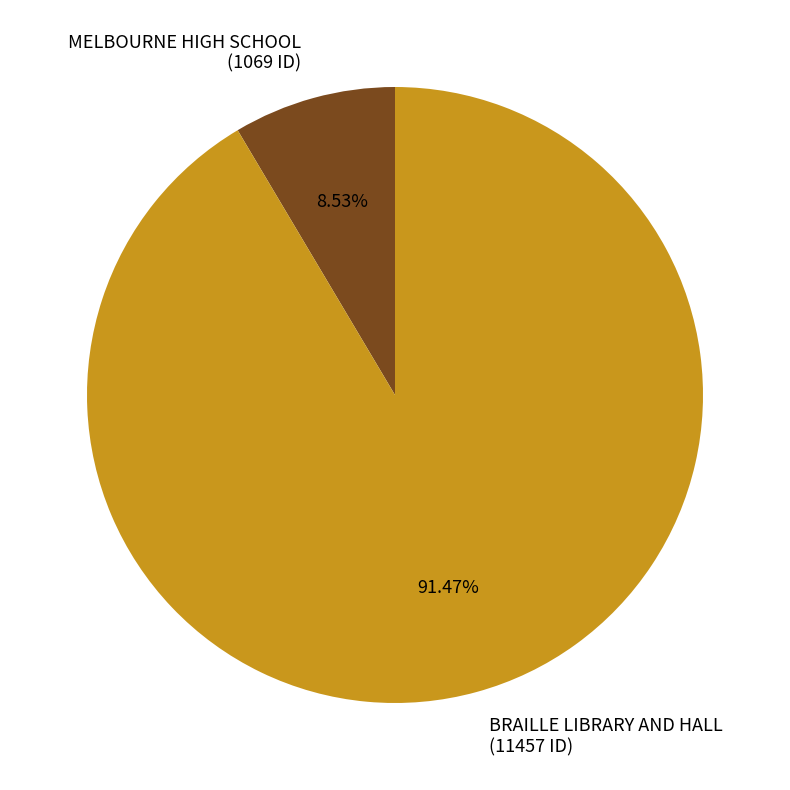

How many segments does this pie chart have?

2